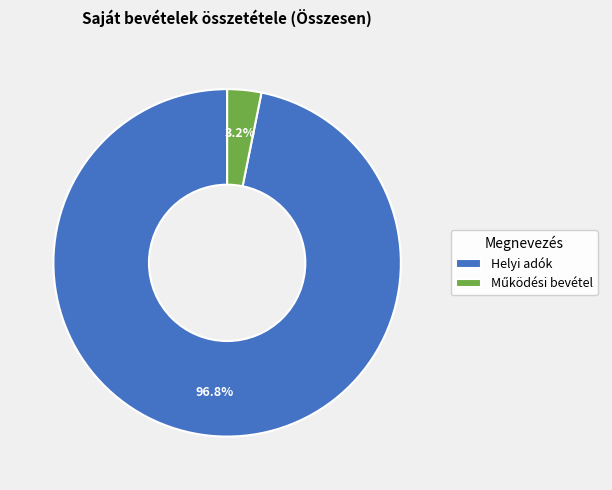

Count the number of slices in the pie.

2